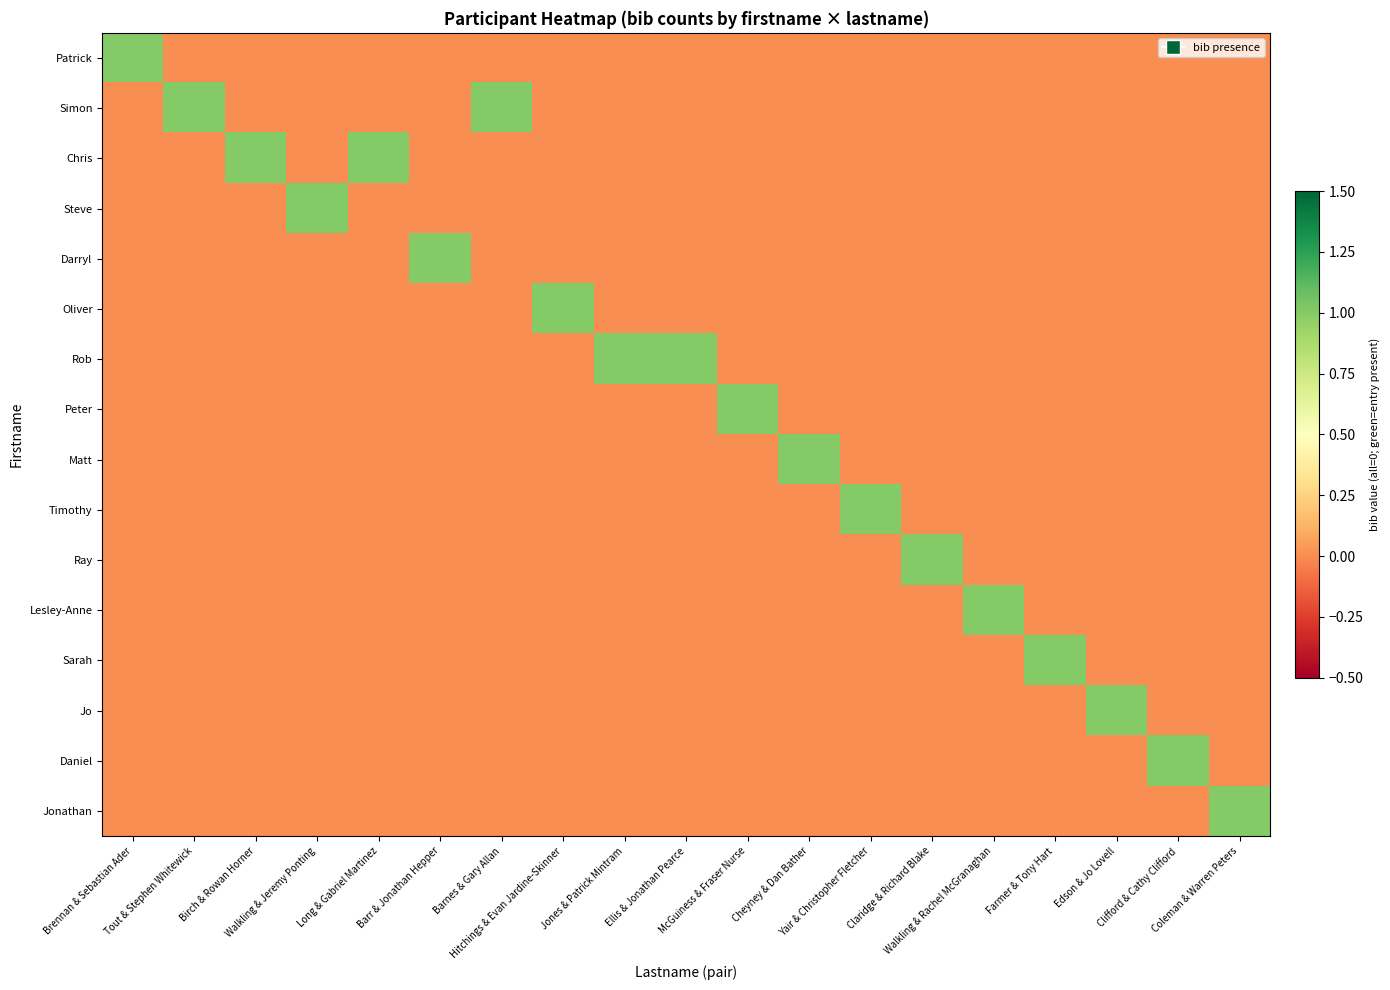

Reading left to right, list all the values displayed in this chart.

Patrick: Brennan & Sebastian Ader=1	Tout & Stephen Whitewick=0	Birch & Rowan Horner=0	Walkling & Jeremy Ponting=0	Long & Gabriel Martinez=0	Barr & Jonathan Hepper=0	Barnes & Gary Allan=0	Hitchings & Evan Jardine-Skinner=0	Jones & Patrick Mintram=0	Ellis & Jonathan Pearce=0	McGuiness & Fraser Nurse=0	Cheyney & Dan Bather=0	Yair & Christopher Fletcher=0	Claridge & Richard Blake=0	Walkling & Rachel McGranaghan=0	Farmer & Tony Hart=0	Edson & Jo Lovell=0	Clifford & Cathy Clifford=0	Coleman & Warren Peters=0
Simon: Brennan & Sebastian Ader=0	Tout & Stephen Whitewick=1	Birch & Rowan Horner=0	Walkling & Jeremy Ponting=0	Long & Gabriel Martinez=0	Barr & Jonathan Hepper=0	Barnes & Gary Allan=1	Hitchings & Evan Jardine-Skinner=0	Jones & Patrick Mintram=0	Ellis & Jonathan Pearce=0	McGuiness & Fraser Nurse=0	Cheyney & Dan Bather=0	Yair & Christopher Fletcher=0	Claridge & Richard Blake=0	Walkling & Rachel McGranaghan=0	Farmer & Tony Hart=0	Edson & Jo Lovell=0	Clifford & Cathy Clifford=0	Coleman & Warren Peters=0
Chris: Brennan & Sebastian Ader=0	Tout & Stephen Whitewick=0	Birch & Rowan Horner=1	Walkling & Jeremy Ponting=0	Long & Gabriel Martinez=1	Barr & Jonathan Hepper=0	Barnes & Gary Allan=0	Hitchings & Evan Jardine-Skinner=0	Jones & Patrick Mintram=0	Ellis & Jonathan Pearce=0	McGuiness & Fraser Nurse=0	Cheyney & Dan Bather=0	Yair & Christopher Fletcher=0	Claridge & Richard Blake=0	Walkling & Rachel McGranaghan=0	Farmer & Tony Hart=0	Edson & Jo Lovell=0	Clifford & Cathy Clifford=0	Coleman & Warren Peters=0
Steve: Brennan & Sebastian Ader=0	Tout & Stephen Whitewick=0	Birch & Rowan Horner=0	Walkling & Jeremy Ponting=1	Long & Gabriel Martinez=0	Barr & Jonathan Hepper=0	Barnes & Gary Allan=0	Hitchings & Evan Jardine-Skinner=0	Jones & Patrick Mintram=0	Ellis & Jonathan Pearce=0	McGuiness & Fraser Nurse=0	Cheyney & Dan Bather=0	Yair & Christopher Fletcher=0	Claridge & Richard Blake=0	Walkling & Rachel McGranaghan=0	Farmer & Tony Hart=0	Edson & Jo Lovell=0	Clifford & Cathy Clifford=0	Coleman & Warren Peters=0
Darryl: Brennan & Sebastian Ader=0	Tout & Stephen Whitewick=0	Birch & Rowan Horner=0	Walkling & Jeremy Ponting=0	Long & Gabriel Martinez=0	Barr & Jonathan Hepper=1	Barnes & Gary Allan=0	Hitchings & Evan Jardine-Skinner=0	Jones & Patrick Mintram=0	Ellis & Jonathan Pearce=0	McGuiness & Fraser Nurse=0	Cheyney & Dan Bather=0	Yair & Christopher Fletcher=0	Claridge & Richard Blake=0	Walkling & Rachel McGranaghan=0	Farmer & Tony Hart=0	Edson & Jo Lovell=0	Clifford & Cathy Clifford=0	Coleman & Warren Peters=0
Oliver: Brennan & Sebastian Ader=0	Tout & Stephen Whitewick=0	Birch & Rowan Horner=0	Walkling & Jeremy Ponting=0	Long & Gabriel Martinez=0	Barr & Jonathan Hepper=0	Barnes & Gary Allan=0	Hitchings & Evan Jardine-Skinner=1	Jones & Patrick Mintram=0	Ellis & Jonathan Pearce=0	McGuiness & Fraser Nurse=0	Cheyney & Dan Bather=0	Yair & Christopher Fletcher=0	Claridge & Richard Blake=0	Walkling & Rachel McGranaghan=0	Farmer & Tony Hart=0	Edson & Jo Lovell=0	Clifford & Cathy Clifford=0	Coleman & Warren Peters=0
Rob: Brennan & Sebastian Ader=0	Tout & Stephen Whitewick=0	Birch & Rowan Horner=0	Walkling & Jeremy Ponting=0	Long & Gabriel Martinez=0	Barr & Jonathan Hepper=0	Barnes & Gary Allan=0	Hitchings & Evan Jardine-Skinner=0	Jones & Patrick Mintram=1	Ellis & Jonathan Pearce=1	McGuiness & Fraser Nurse=0	Cheyney & Dan Bather=0	Yair & Christopher Fletcher=0	Claridge & Richard Blake=0	Walkling & Rachel McGranaghan=0	Farmer & Tony Hart=0	Edson & Jo Lovell=0	Clifford & Cathy Clifford=0	Coleman & Warren Peters=0
Peter: Brennan & Sebastian Ader=0	Tout & Stephen Whitewick=0	Birch & Rowan Horner=0	Walkling & Jeremy Ponting=0	Long & Gabriel Martinez=0	Barr & Jonathan Hepper=0	Barnes & Gary Allan=0	Hitchings & Evan Jardine-Skinner=0	Jones & Patrick Mintram=0	Ellis & Jonathan Pearce=0	McGuiness & Fraser Nurse=1	Cheyney & Dan Bather=0	Yair & Christopher Fletcher=0	Claridge & Richard Blake=0	Walkling & Rachel McGranaghan=0	Farmer & Tony Hart=0	Edson & Jo Lovell=0	Clifford & Cathy Clifford=0	Coleman & Warren Peters=0
Matt: Brennan & Sebastian Ader=0	Tout & Stephen Whitewick=0	Birch & Rowan Horner=0	Walkling & Jeremy Ponting=0	Long & Gabriel Martinez=0	Barr & Jonathan Hepper=0	Barnes & Gary Allan=0	Hitchings & Evan Jardine-Skinner=0	Jones & Patrick Mintram=0	Ellis & Jonathan Pearce=0	McGuiness & Fraser Nurse=0	Cheyney & Dan Bather=1	Yair & Christopher Fletcher=0	Claridge & Richard Blake=0	Walkling & Rachel McGranaghan=0	Farmer & Tony Hart=0	Edson & Jo Lovell=0	Clifford & Cathy Clifford=0	Coleman & Warren Peters=0
Timothy: Brennan & Sebastian Ader=0	Tout & Stephen Whitewick=0	Birch & Rowan Horner=0	Walkling & Jeremy Ponting=0	Long & Gabriel Martinez=0	Barr & Jonathan Hepper=0	Barnes & Gary Allan=0	Hitchings & Evan Jardine-Skinner=0	Jones & Patrick Mintram=0	Ellis & Jonathan Pearce=0	McGuiness & Fraser Nurse=0	Cheyney & Dan Bather=0	Yair & Christopher Fletcher=1	Claridge & Richard Blake=0	Walkling & Rachel McGranaghan=0	Farmer & Tony Hart=0	Edson & Jo Lovell=0	Clifford & Cathy Clifford=0	Coleman & Warren Peters=0
Ray: Brennan & Sebastian Ader=0	Tout & Stephen Whitewick=0	Birch & Rowan Horner=0	Walkling & Jeremy Ponting=0	Long & Gabriel Martinez=0	Barr & Jonathan Hepper=0	Barnes & Gary Allan=0	Hitchings & Evan Jardine-Skinner=0	Jones & Patrick Mintram=0	Ellis & Jonathan Pearce=0	McGuiness & Fraser Nurse=0	Cheyney & Dan Bather=0	Yair & Christopher Fletcher=0	Claridge & Richard Blake=1	Walkling & Rachel McGranaghan=0	Farmer & Tony Hart=0	Edson & Jo Lovell=0	Clifford & Cathy Clifford=0	Coleman & Warren Peters=0
Lesley-Anne: Brennan & Sebastian Ader=0	Tout & Stephen Whitewick=0	Birch & Rowan Horner=0	Walkling & Jeremy Ponting=0	Long & Gabriel Martinez=0	Barr & Jonathan Hepper=0	Barnes & Gary Allan=0	Hitchings & Evan Jardine-Skinner=0	Jones & Patrick Mintram=0	Ellis & Jonathan Pearce=0	McGuiness & Fraser Nurse=0	Cheyney & Dan Bather=0	Yair & Christopher Fletcher=0	Claridge & Richard Blake=0	Walkling & Rachel McGranaghan=1	Farmer & Tony Hart=0	Edson & Jo Lovell=0	Clifford & Cathy Clifford=0	Coleman & Warren Peters=0
Sarah: Brennan & Sebastian Ader=0	Tout & Stephen Whitewick=0	Birch & Rowan Horner=0	Walkling & Jeremy Ponting=0	Long & Gabriel Martinez=0	Barr & Jonathan Hepper=0	Barnes & Gary Allan=0	Hitchings & Evan Jardine-Skinner=0	Jones & Patrick Mintram=0	Ellis & Jonathan Pearce=0	McGuiness & Fraser Nurse=0	Cheyney & Dan Bather=0	Yair & Christopher Fletcher=0	Claridge & Richard Blake=0	Walkling & Rachel McGranaghan=0	Farmer & Tony Hart=1	Edson & Jo Lovell=0	Clifford & Cathy Clifford=0	Coleman & Warren Peters=0
Jo: Brennan & Sebastian Ader=0	Tout & Stephen Whitewick=0	Birch & Rowan Horner=0	Walkling & Jeremy Ponting=0	Long & Gabriel Martinez=0	Barr & Jonathan Hepper=0	Barnes & Gary Allan=0	Hitchings & Evan Jardine-Skinner=0	Jones & Patrick Mintram=0	Ellis & Jonathan Pearce=0	McGuiness & Fraser Nurse=0	Cheyney & Dan Bather=0	Yair & Christopher Fletcher=0	Claridge & Richard Blake=0	Walkling & Rachel McGranaghan=0	Farmer & Tony Hart=0	Edson & Jo Lovell=1	Clifford & Cathy Clifford=0	Coleman & Warren Peters=0
Daniel: Brennan & Sebastian Ader=0	Tout & Stephen Whitewick=0	Birch & Rowan Horner=0	Walkling & Jeremy Ponting=0	Long & Gabriel Martinez=0	Barr & Jonathan Hepper=0	Barnes & Gary Allan=0	Hitchings & Evan Jardine-Skinner=0	Jones & Patrick Mintram=0	Ellis & Jonathan Pearce=0	McGuiness & Fraser Nurse=0	Cheyney & Dan Bather=0	Yair & Christopher Fletcher=0	Claridge & Richard Blake=0	Walkling & Rachel McGranaghan=0	Farmer & Tony Hart=0	Edson & Jo Lovell=0	Clifford & Cathy Clifford=1	Coleman & Warren Peters=0
Jonathan: Brennan & Sebastian Ader=0	Tout & Stephen Whitewick=0	Birch & Rowan Horner=0	Walkling & Jeremy Ponting=0	Long & Gabriel Martinez=0	Barr & Jonathan Hepper=0	Barnes & Gary Allan=0	Hitchings & Evan Jardine-Skinner=0	Jones & Patrick Mintram=0	Ellis & Jonathan Pearce=0	McGuiness & Fraser Nurse=0	Cheyney & Dan Bather=0	Yair & Christopher Fletcher=0	Claridge & Richard Blake=0	Walkling & Rachel McGranaghan=0	Farmer & Tony Hart=0	Edson & Jo Lovell=0	Clifford & Cathy Clifford=0	Coleman & Warren Peters=1